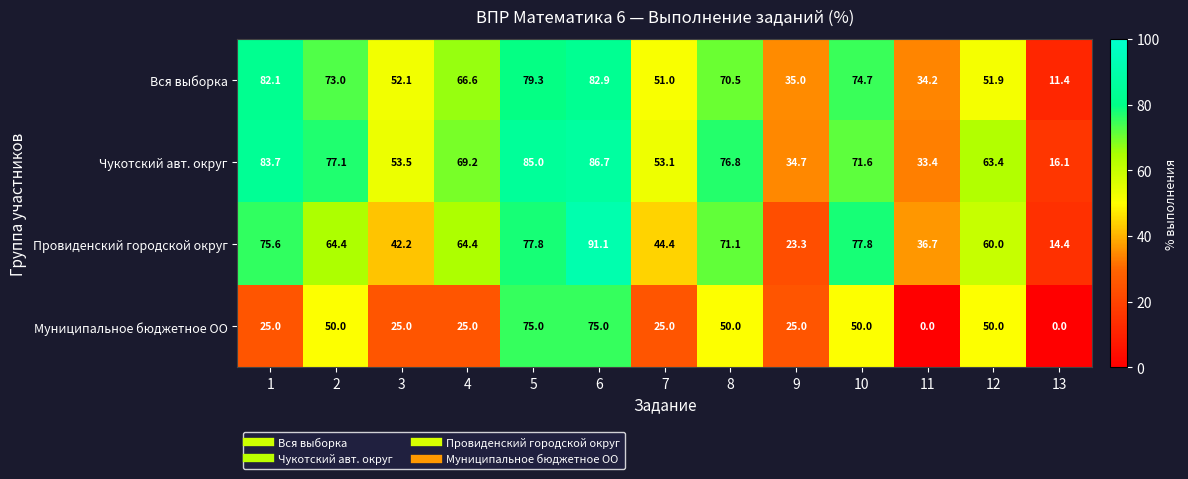

Rank the series at 3 from lowest to highest value.

Муниципальное бюджетное ОО, Провиденский городской округ, Вся выборка, Чукотский авт. округ